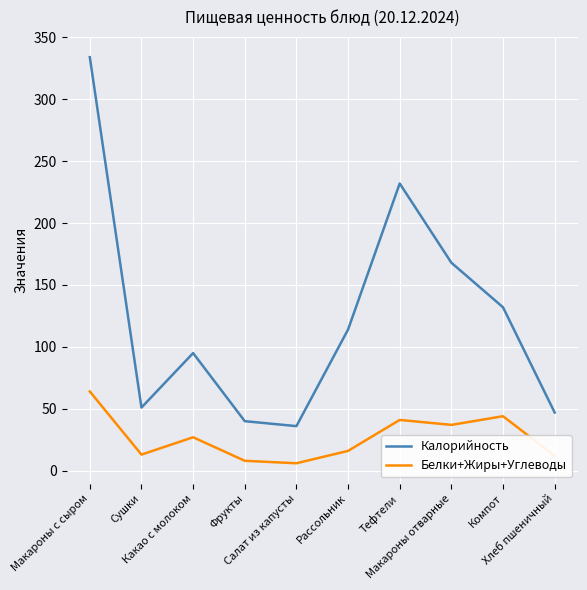

True or false: Белки+Жиры+Углеводы and Калорийность intersect in this chart.

False